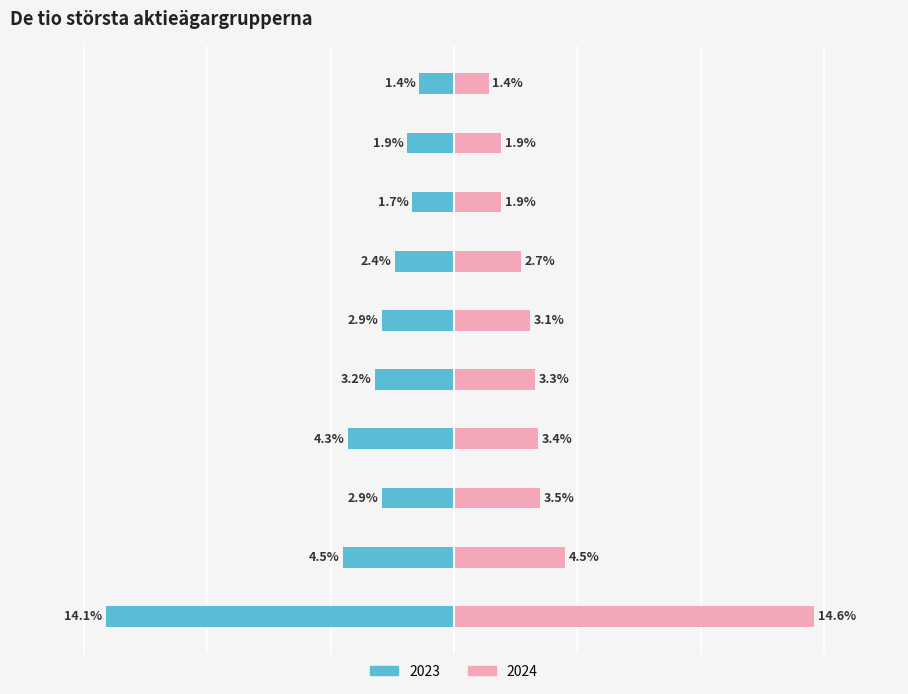

How many data points in 2023 are less than -2?

7